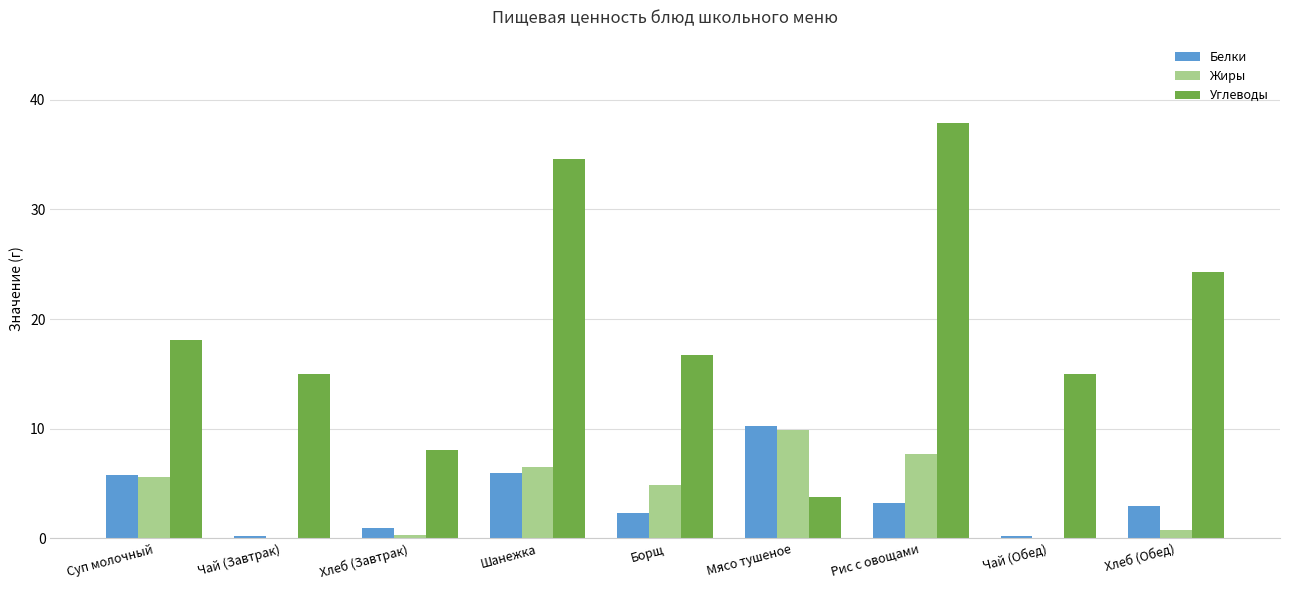

Which category has the highest value in the Углеводы series?

Рис с овощами